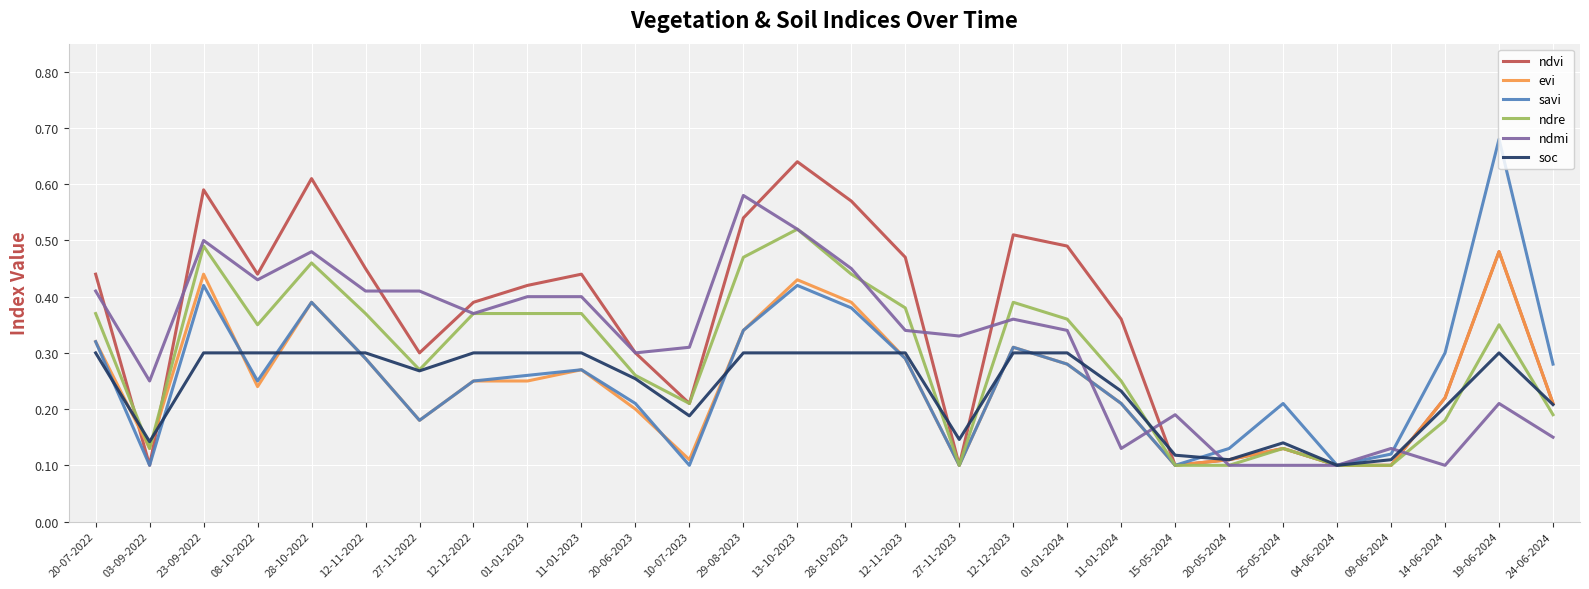

List the series in order of their peak value, highest first.

savi, ndvi, ndmi, ndre, evi, soc